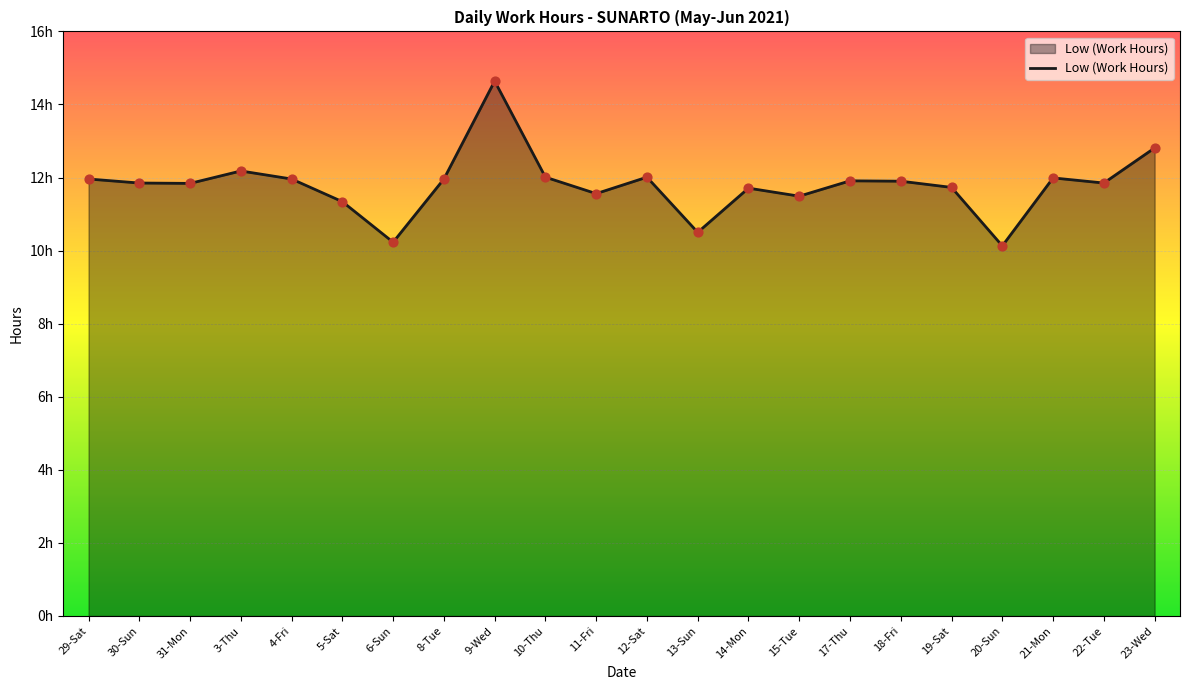

Which has a higher value, 20-Sun or 11-Fri?

11-Fri